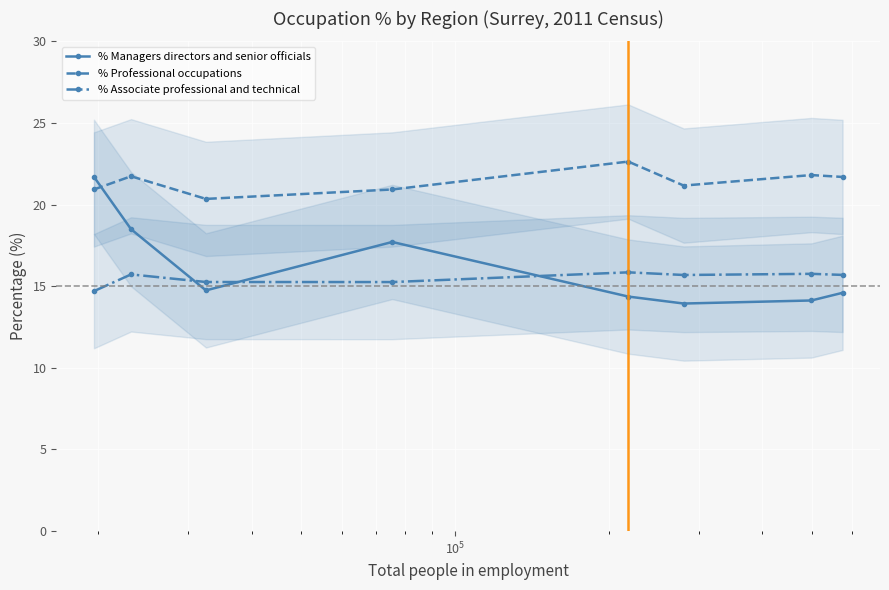

How many times do % Professional occupations and % Managers directors and senior officials cross each other?

1